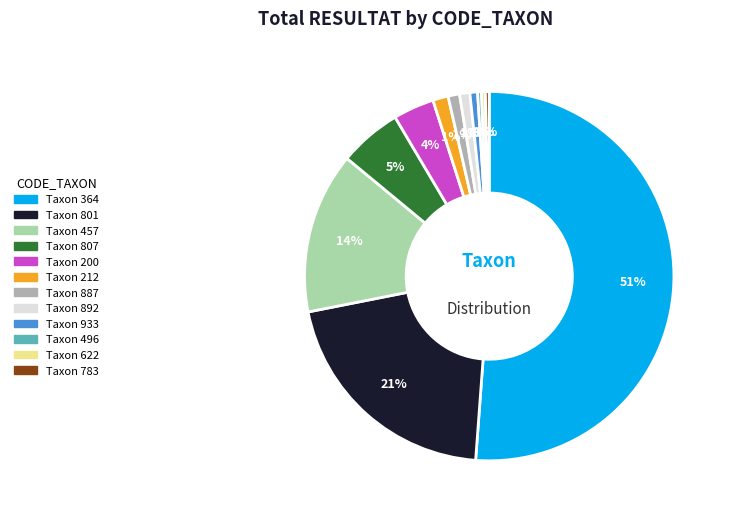

To the nearest percent, what is the average slice percentage?

8%